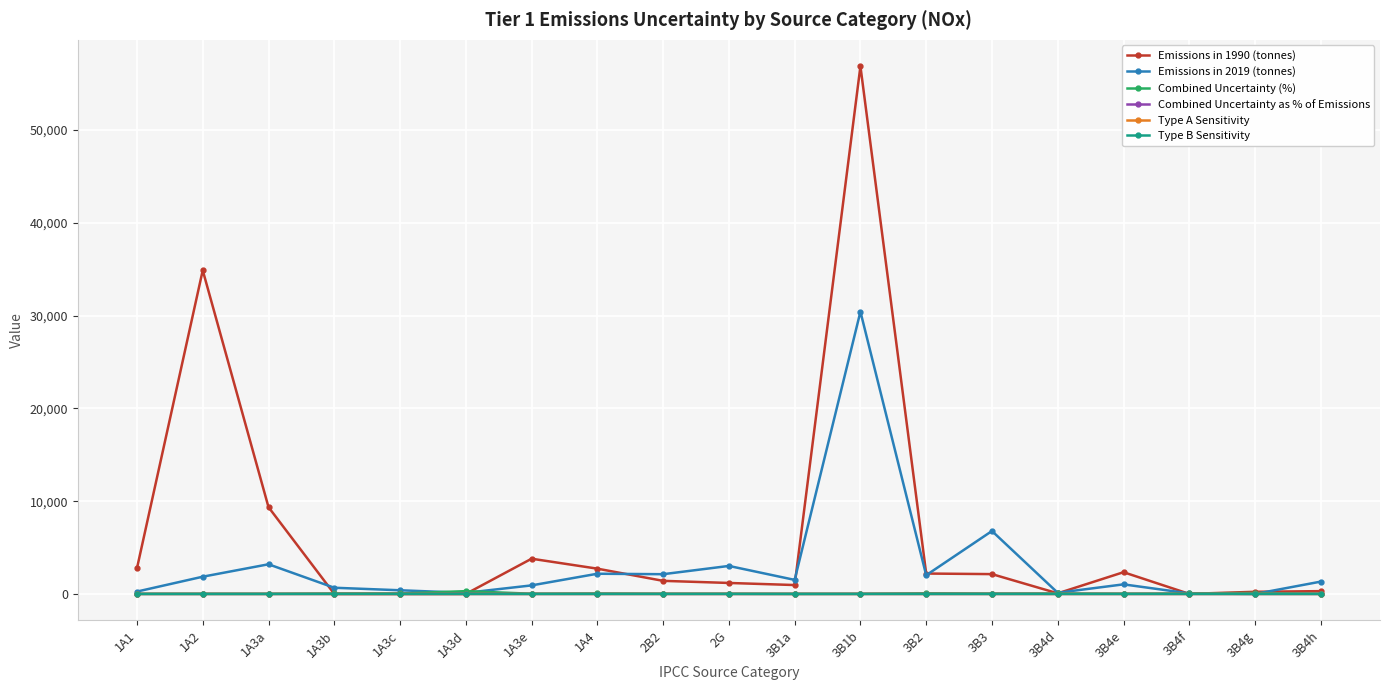

What is the label of the 17th point from the left?

3B4f